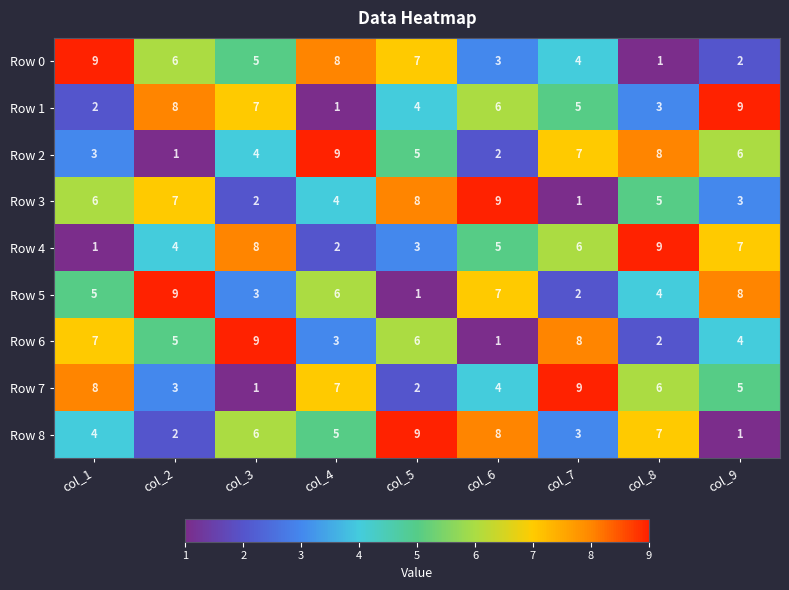

What is the spread (max minus min) of values at col_1?

8